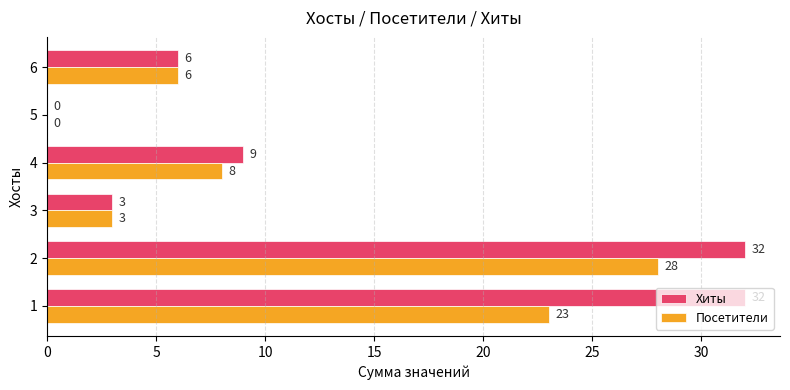

Which series has the largest total across all categories?

Хиты